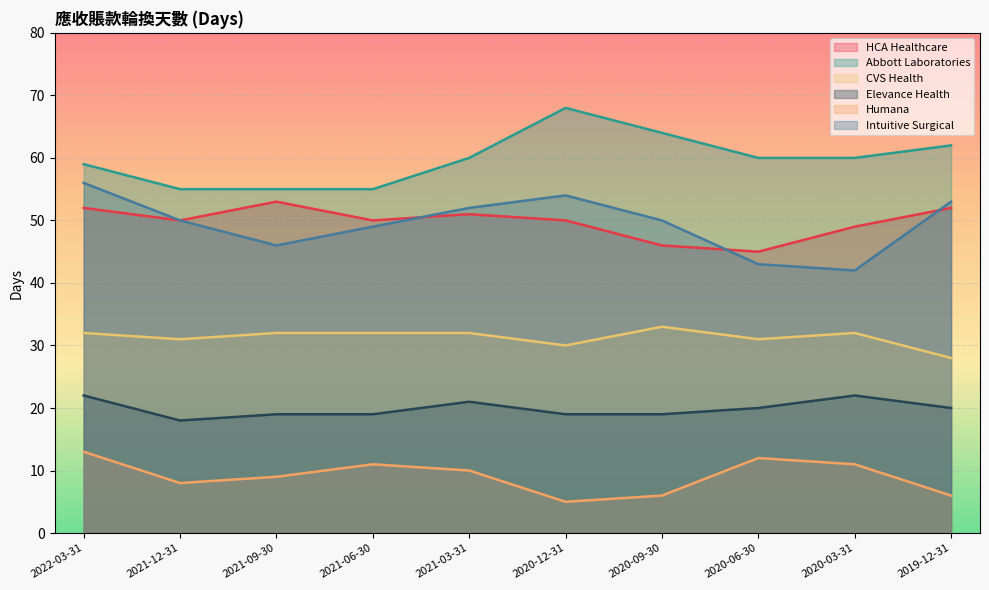

At which category does Abbott Laboratories reach its first local peak?

2020-12-31